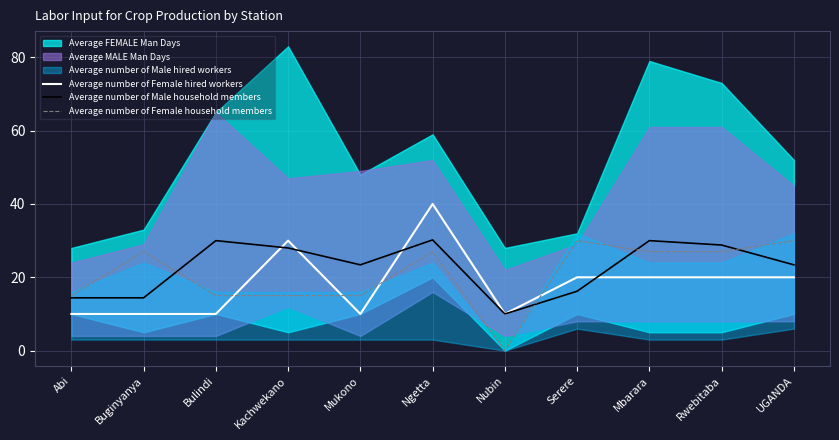

How many times do Average number of Female hired workers and Average number of Female household members cross each other?

4